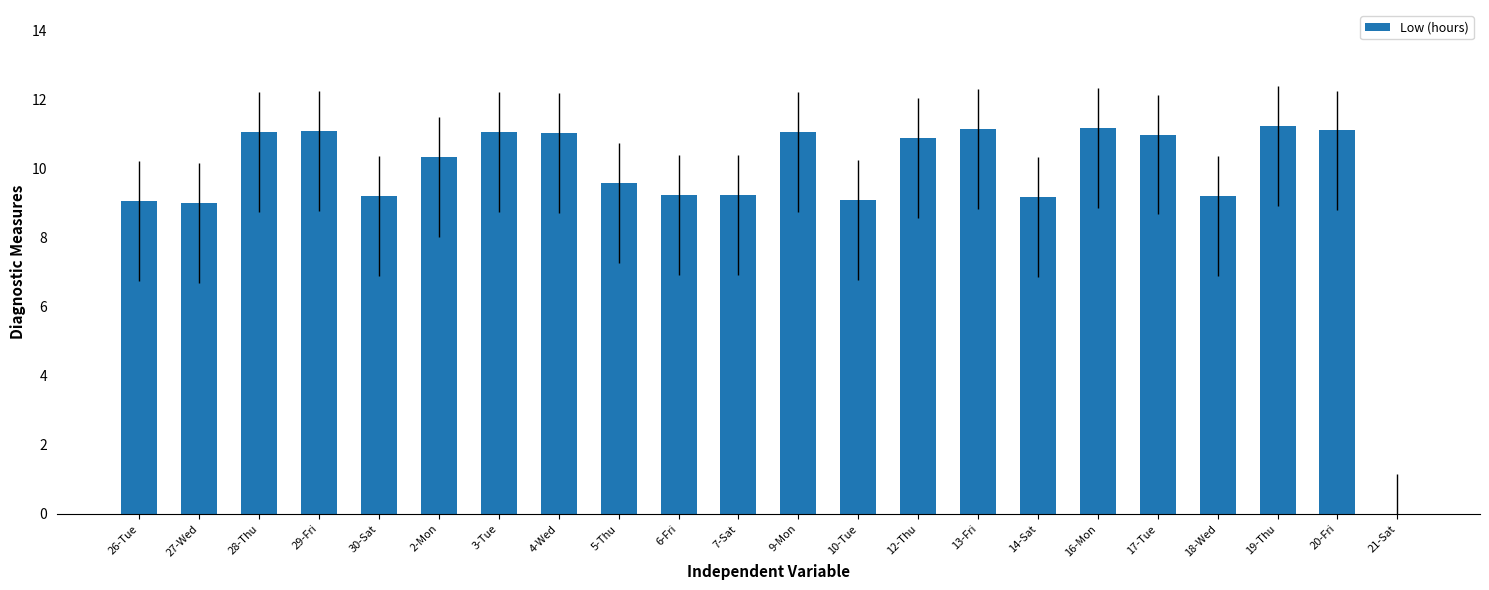

How many distinct data groups are displayed?

1